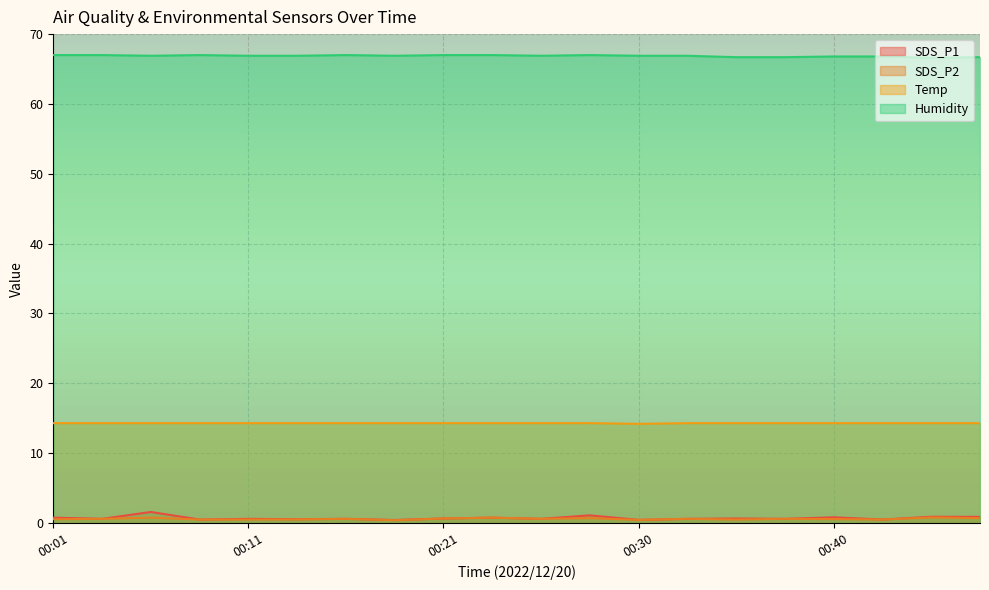

The Humidity series shows 106.3 at 00:40. True or false?

False